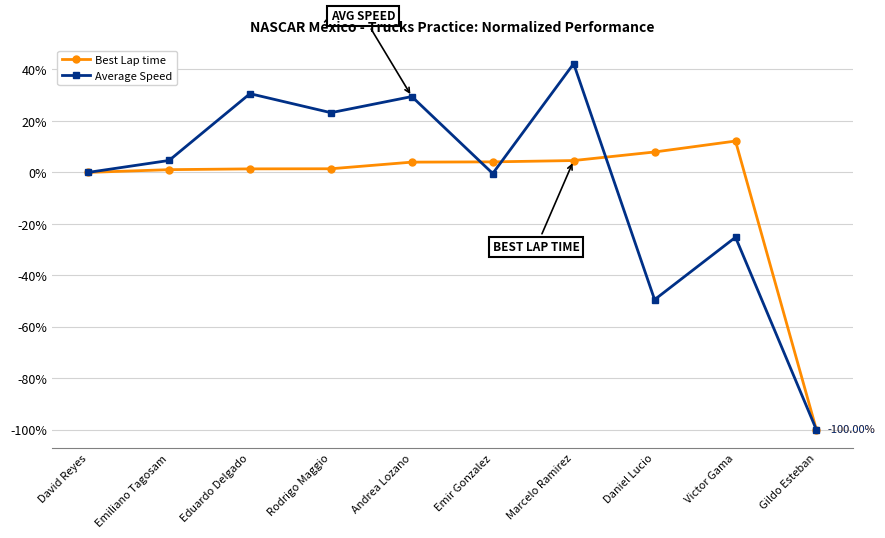

What is the sum of all Best Lap time values?

-63.4